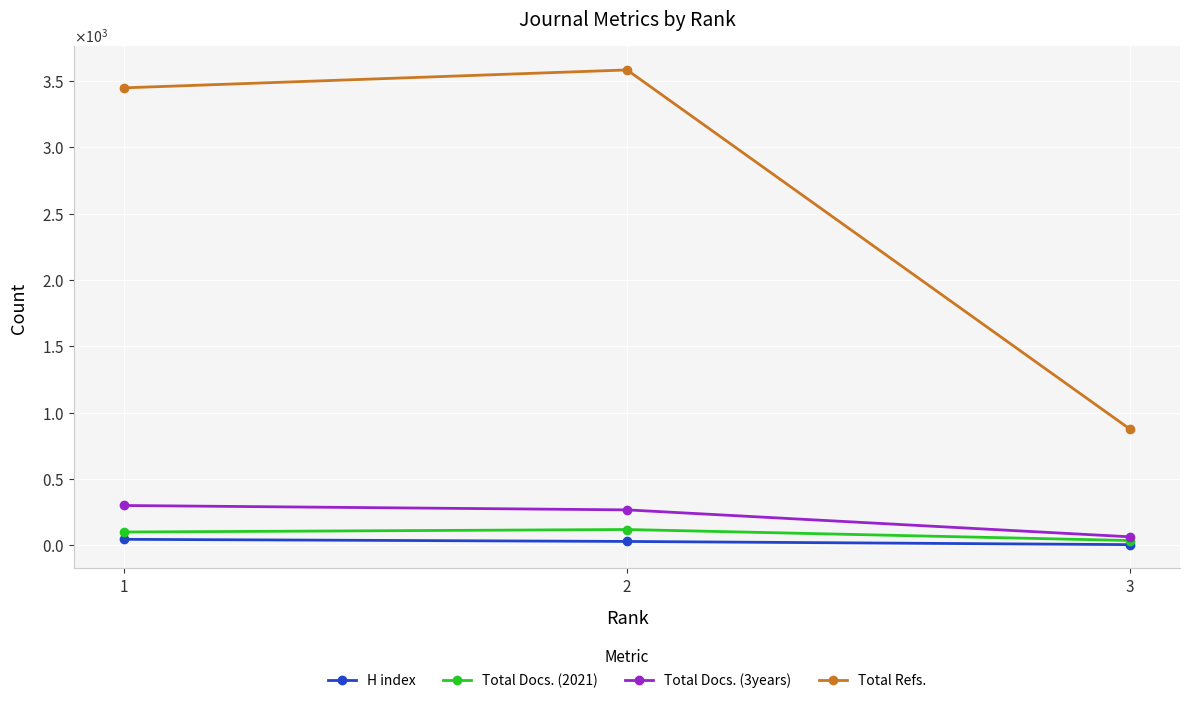

Reading right to left, what are all the values shown in this chart?

H index: 3=5	2=29	1=45
Total Docs. (2021): 3=36	2=119	1=100
Total Docs. (3years): 3=64	2=267	1=300
Total Refs.: 3=877	2=3583	1=3448